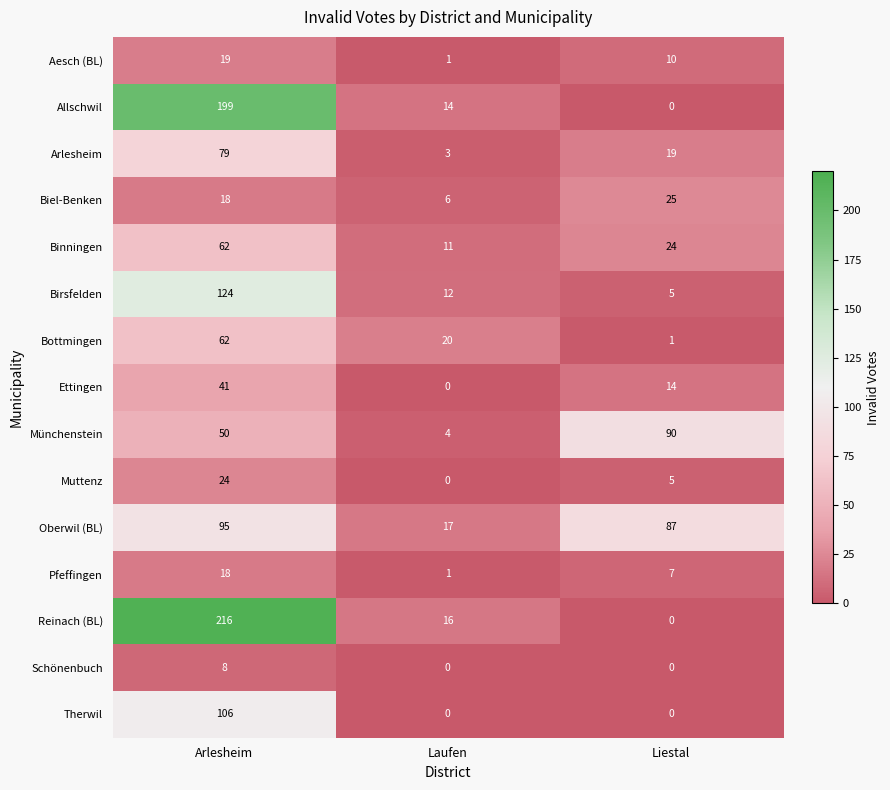

Which series has the largest range (max minus min)?

Reinach (BL)